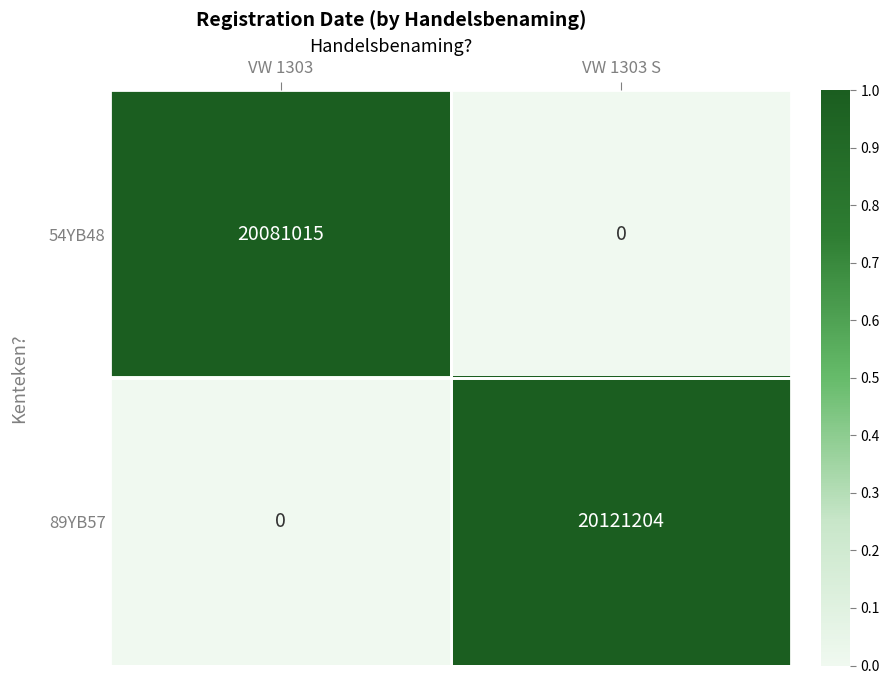

How many data points does each series have?

2